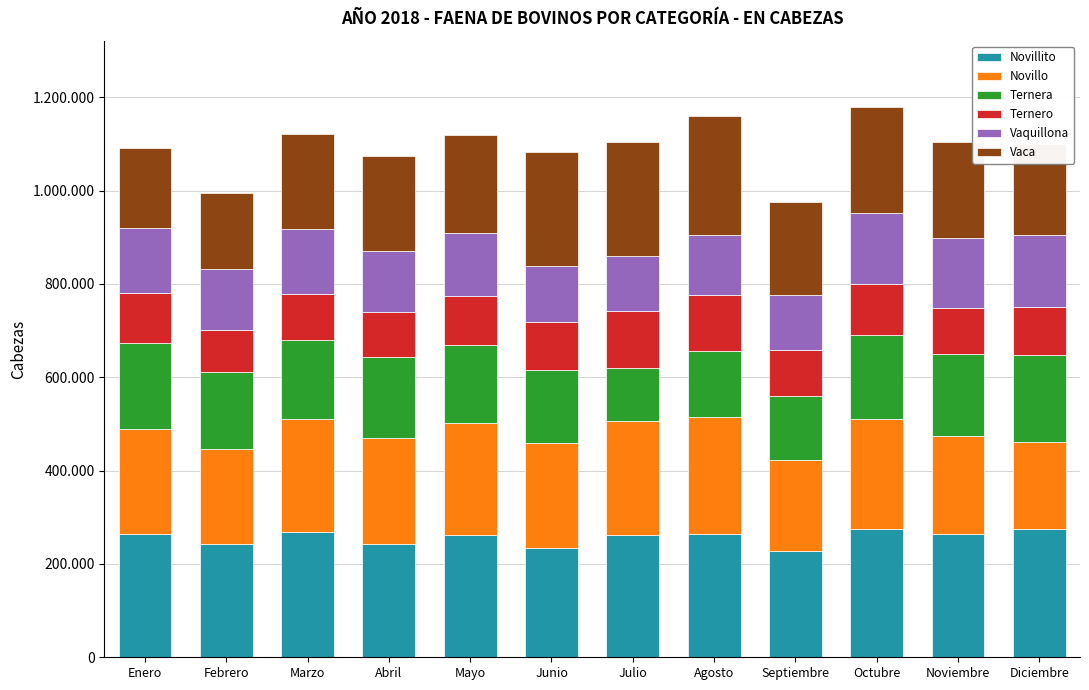

At which category is the sum across all series the highest?

Octubre